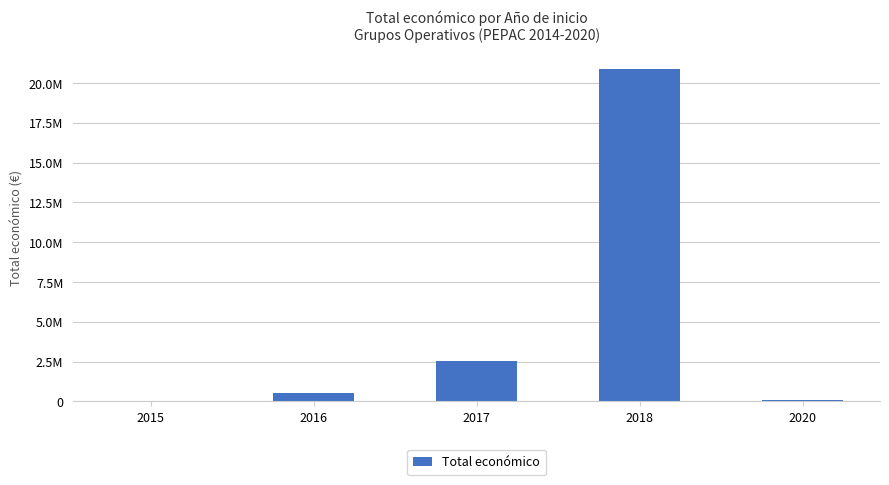

Are the bars horizontal?

No